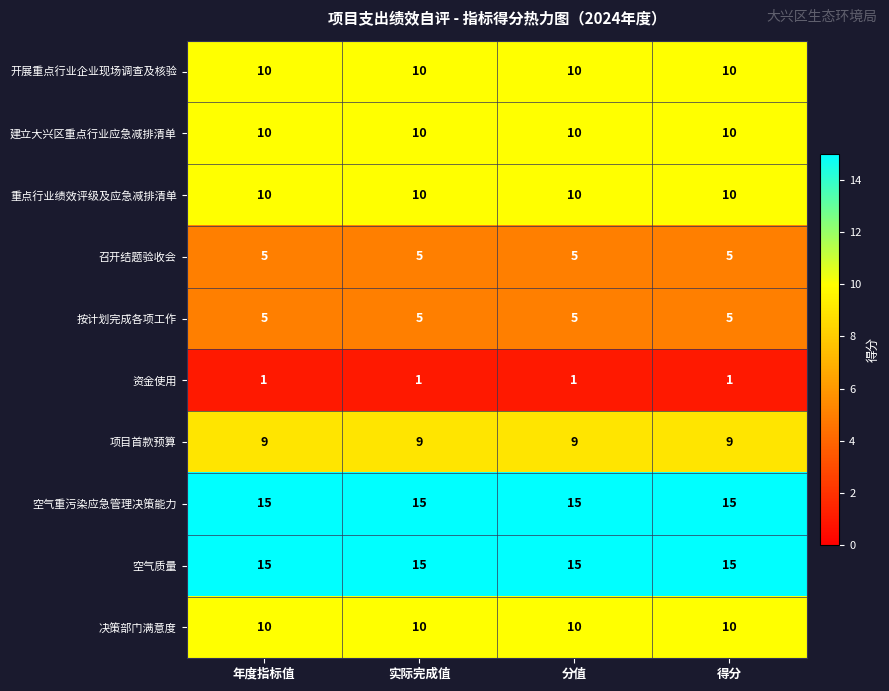

Is the value of 按计划完成各项工作 at 实际完成值 greater than the value of 项目首款预算 at 实际完成值?

No